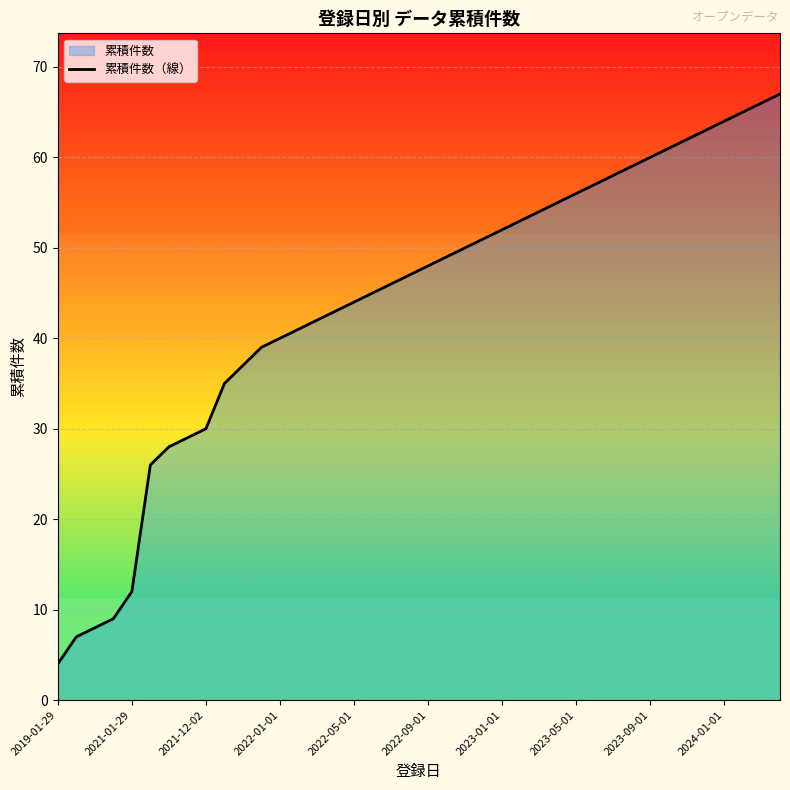

Is it true that the value at 2022-01-01 is 13?

False